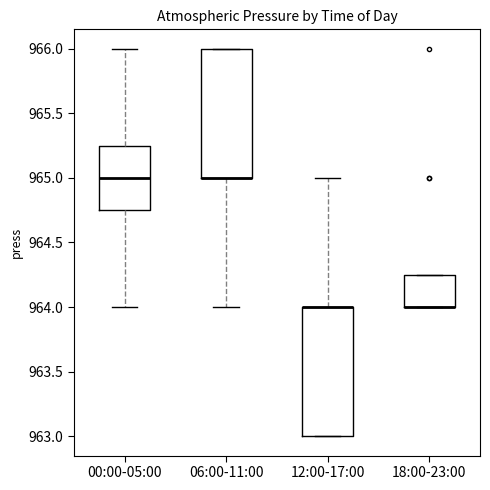

Reading left to right, read every box against the y-axis: the position of its median line, the range the box covers, and the ends of its whiskers. The values are not printed on the chart, so give them approximately, as read against the axis.

00:00-05:00: median 965.00, box 964.75 to 965.25, whiskers 964.00 to 966.00
06:00-11:00: median 965.00 (drawn on the box's lower edge), box 965.00 to 966.00, whiskers 964.00 to 966.00
12:00-17:00: median 964.00 (drawn on the box's upper edge), box 963.00 to 964.00, whiskers 963.00 to 965.00
18:00-23:00: median 964.00 (drawn on the box's lower edge), box 964.00 to 964.25, whiskers 964.00 to 964.25